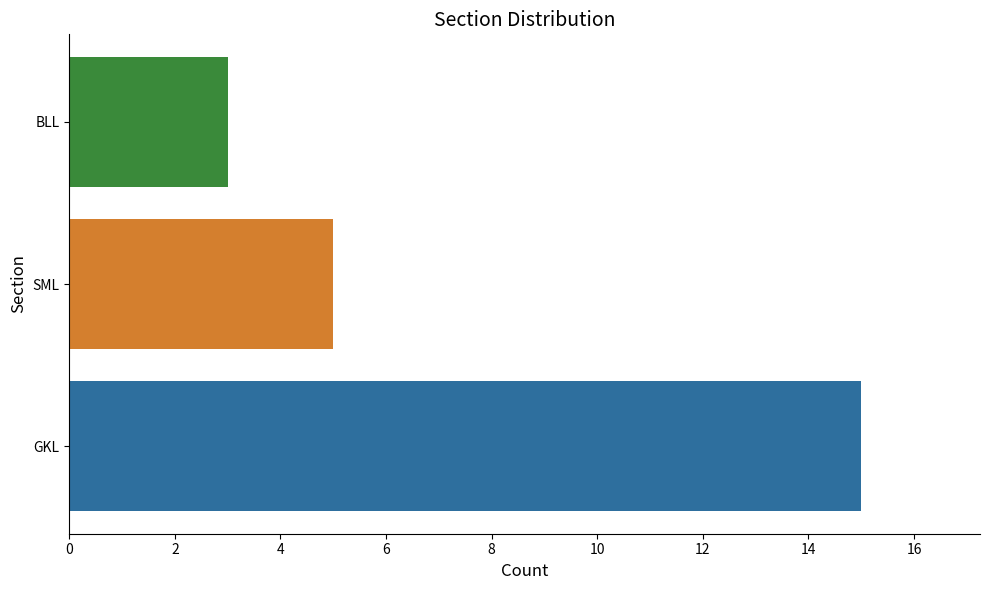

What is the minimum value shown in the chart?

3